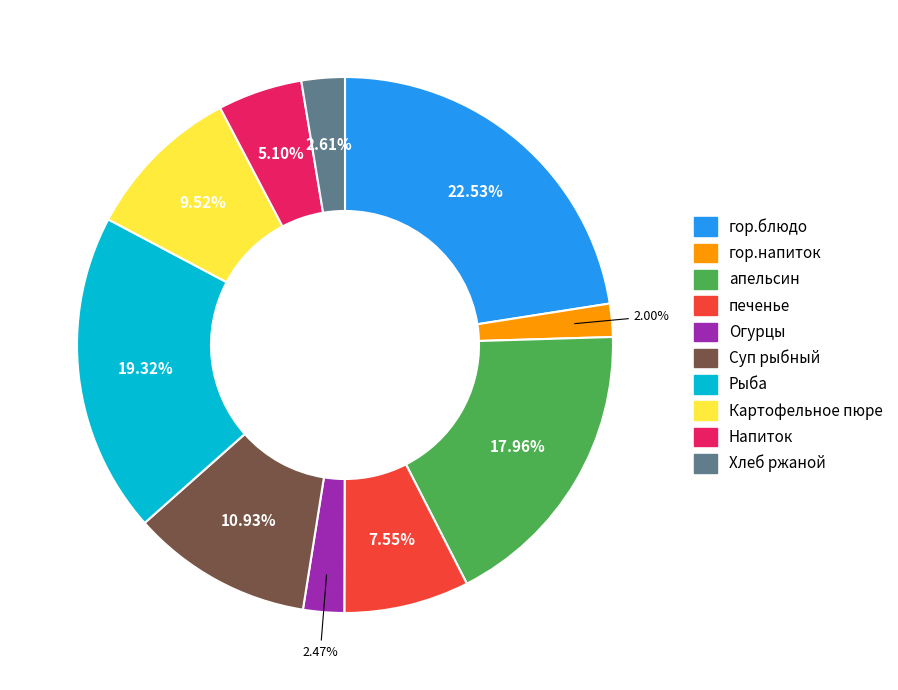

Does any single category account for the majority?

No